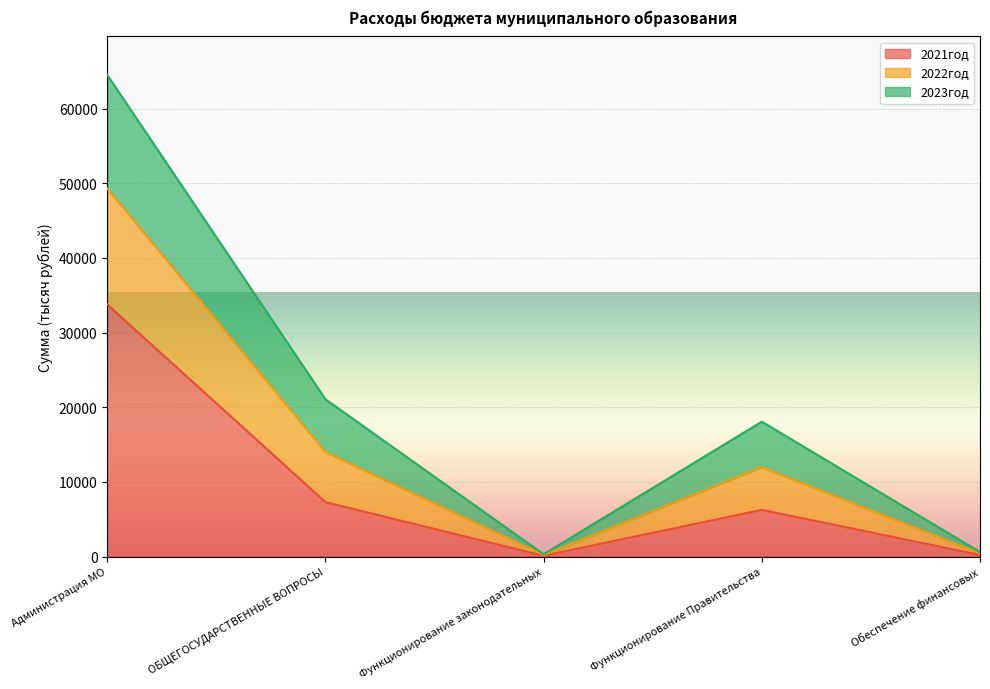

Rank the categories by 2021год value from highest to lowest.

Администрация МО, ОБЩЕГОСУДАРСТВЕННЫЕ ВОПРОСЫ, Функционирование Правительства, Обеспечение финансовых, Функционирование законодательных